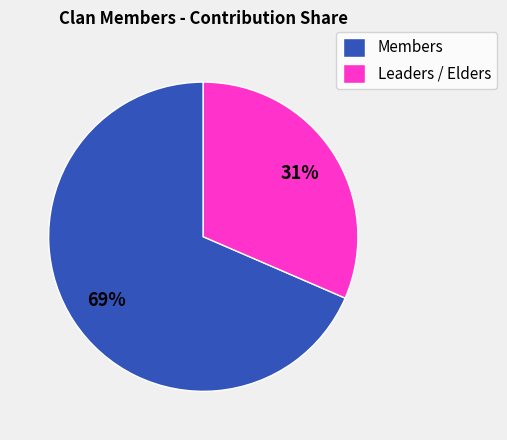

To the nearest percent, what is the average slice percentage?

50%